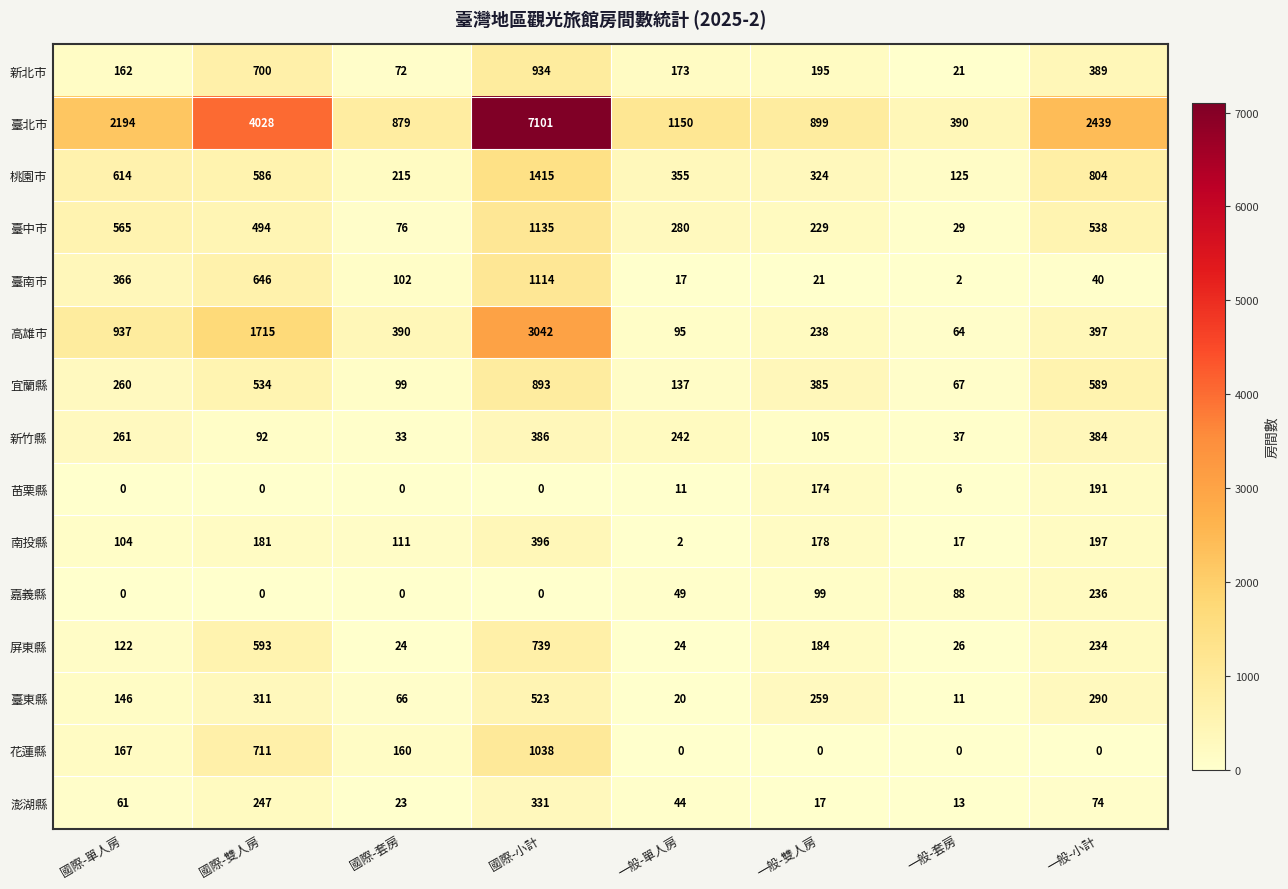

Which series has the largest total across all categories?

臺北市